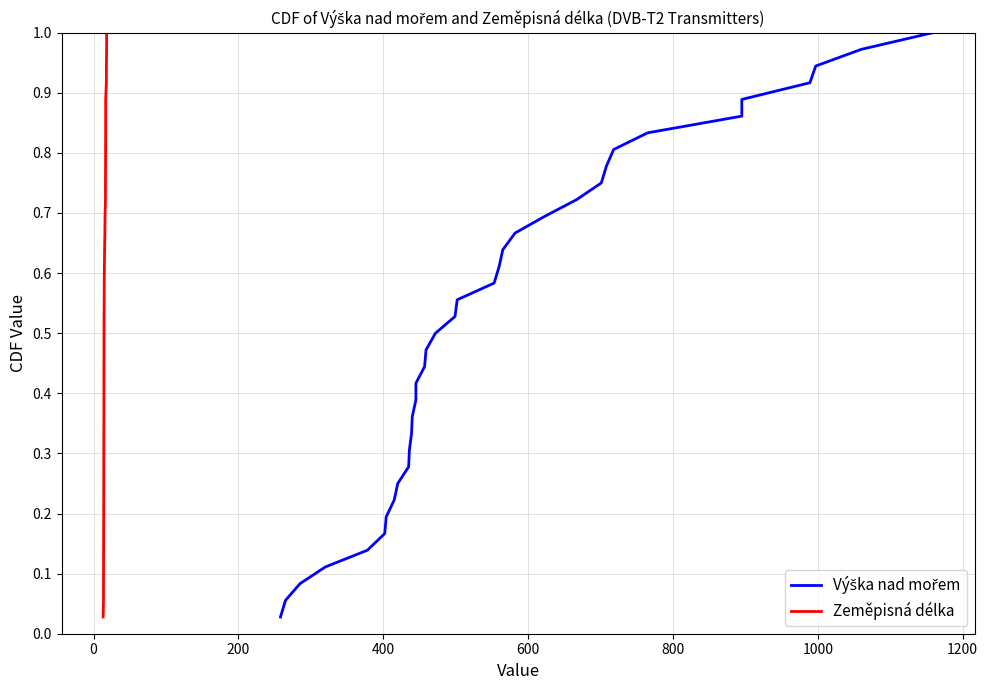

Does the chart have visible grid lines?

Yes